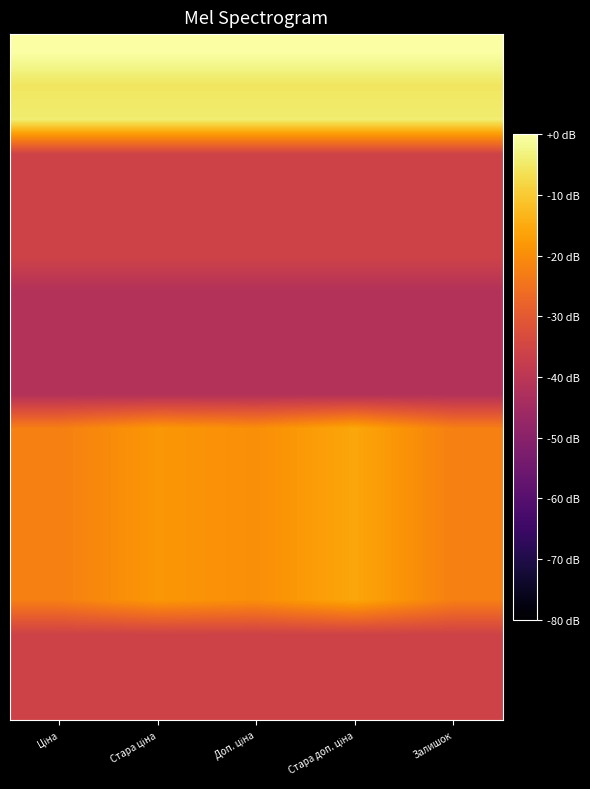

At which category is the sum across all series the highest?

Стара доп. ціна